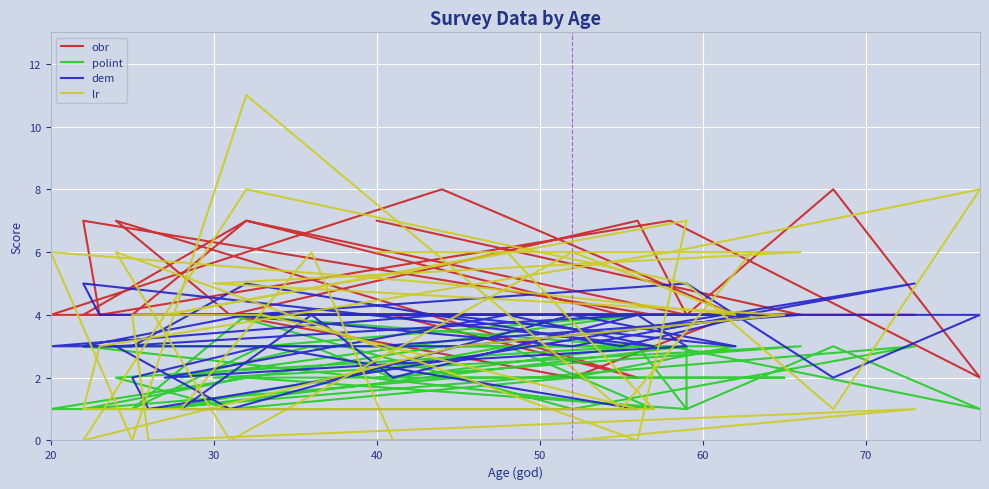

How many lines are shown in the chart?

4